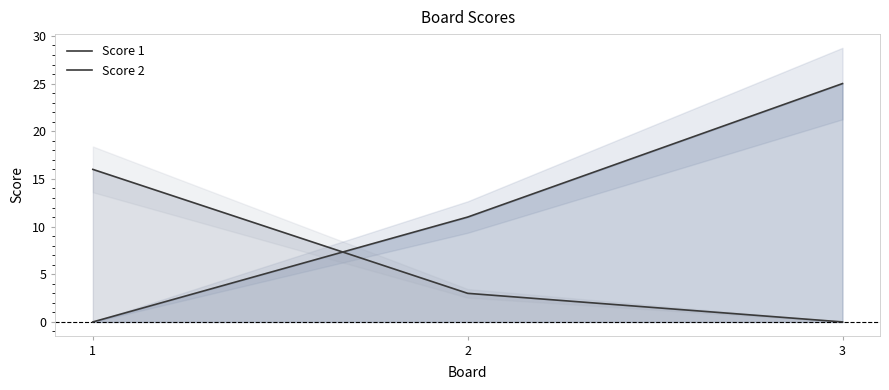

At which category is the sum across all series the highest?

3